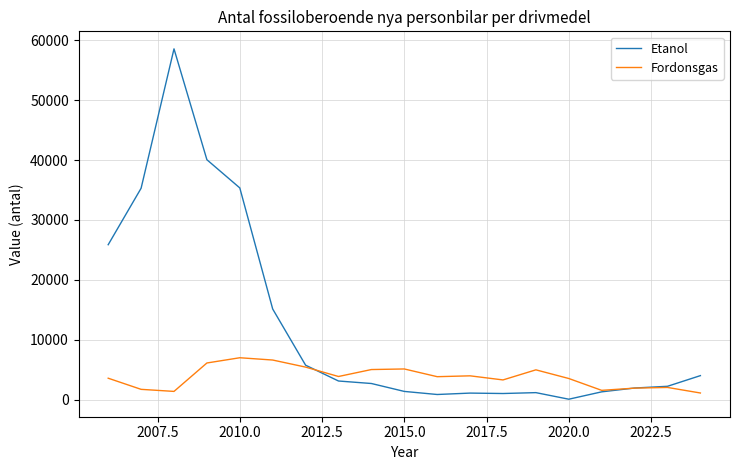

List the series in order of their peak value, lowest first.

Fordonsgas, Etanol